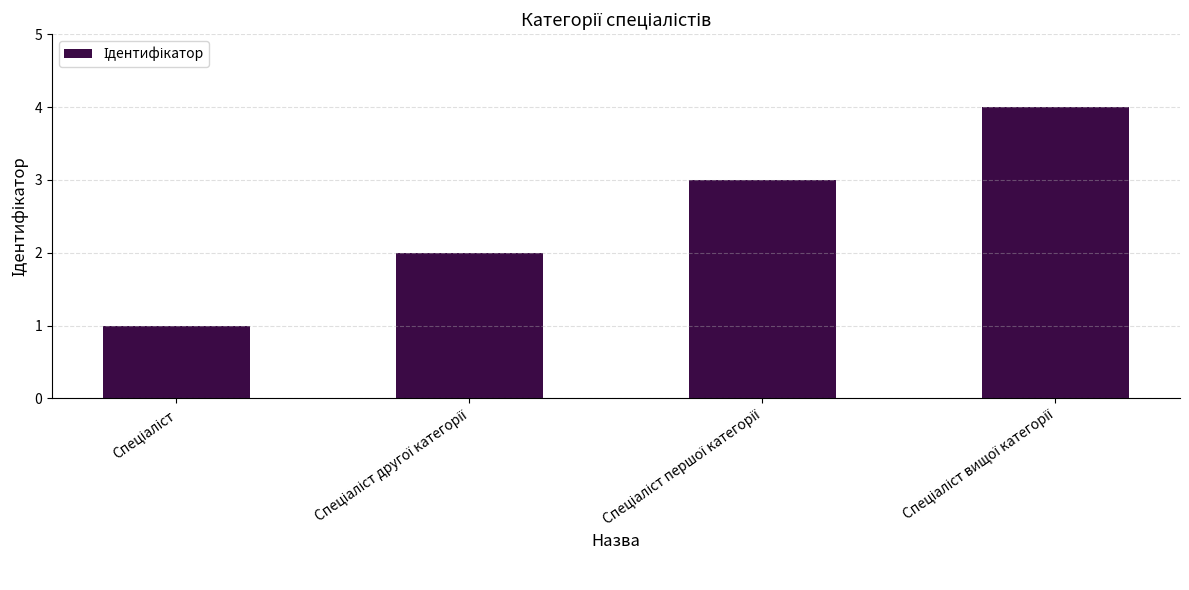

What is the sum of all values?

10